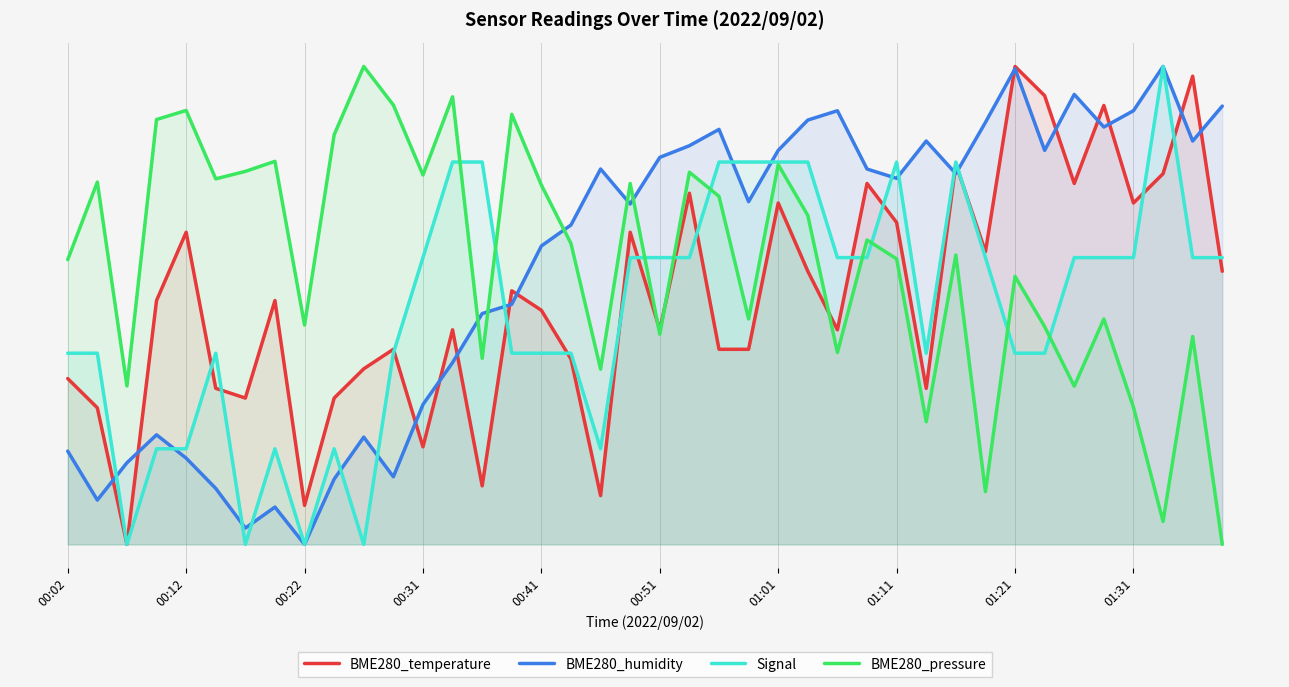

What is the sum of all BME280_temperature values?

20.6